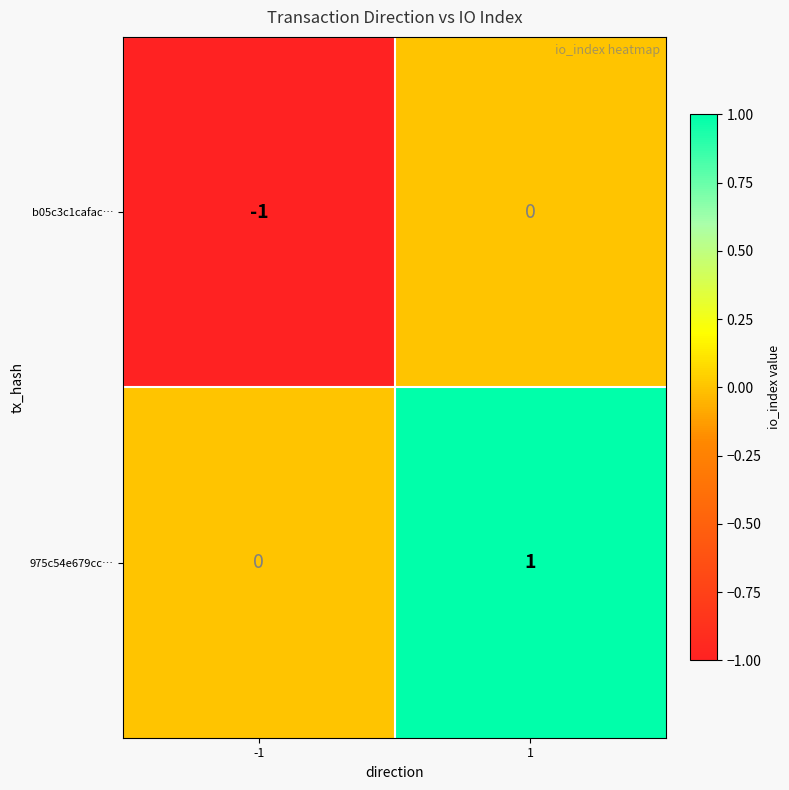

Rank the series at 1 from lowest to highest value.

b05c3c1cafac…, 975c54e679cc…